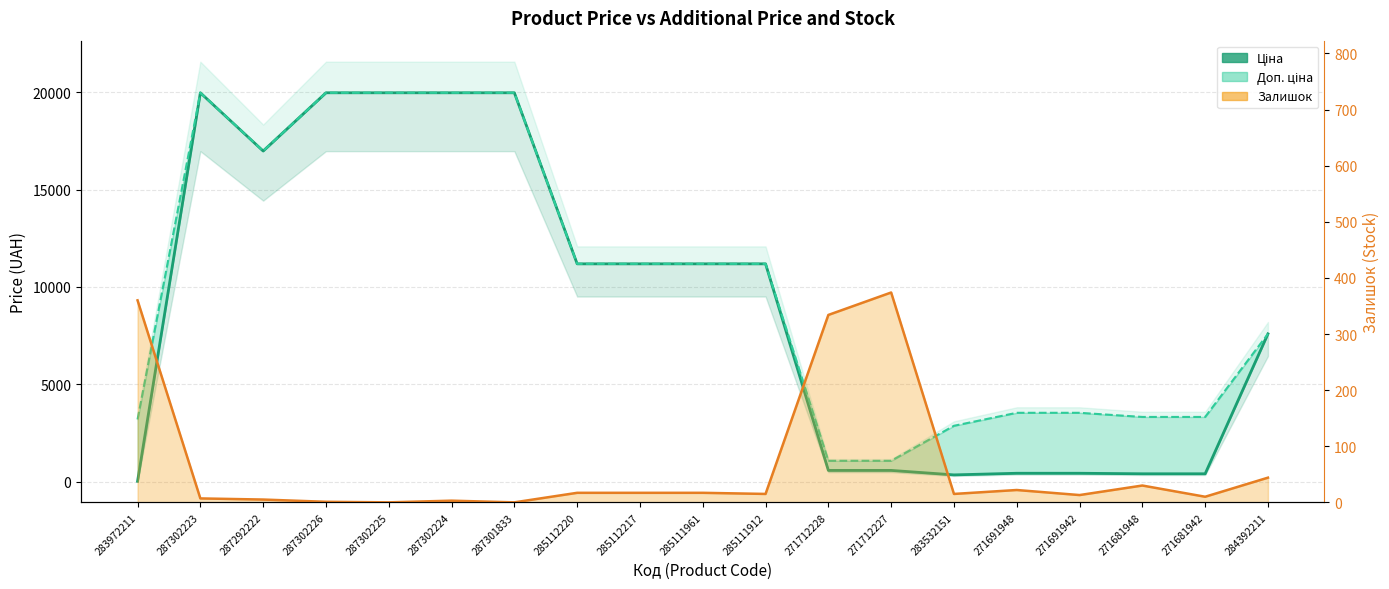

Which series has the largest total across all categories?

Доп. ціна